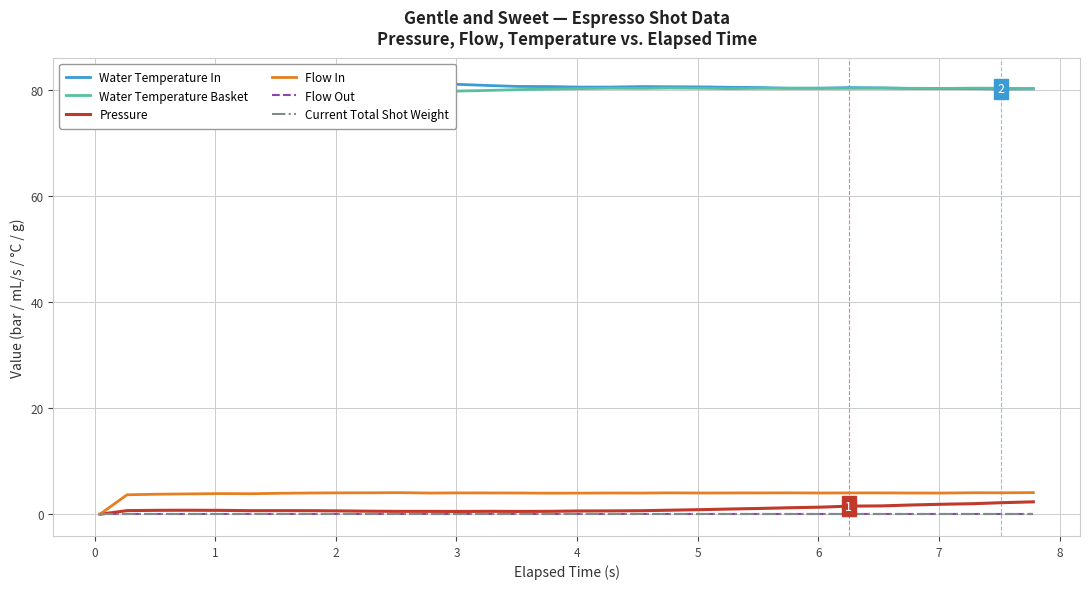

How many values in the Flow In series exceed 4?

14